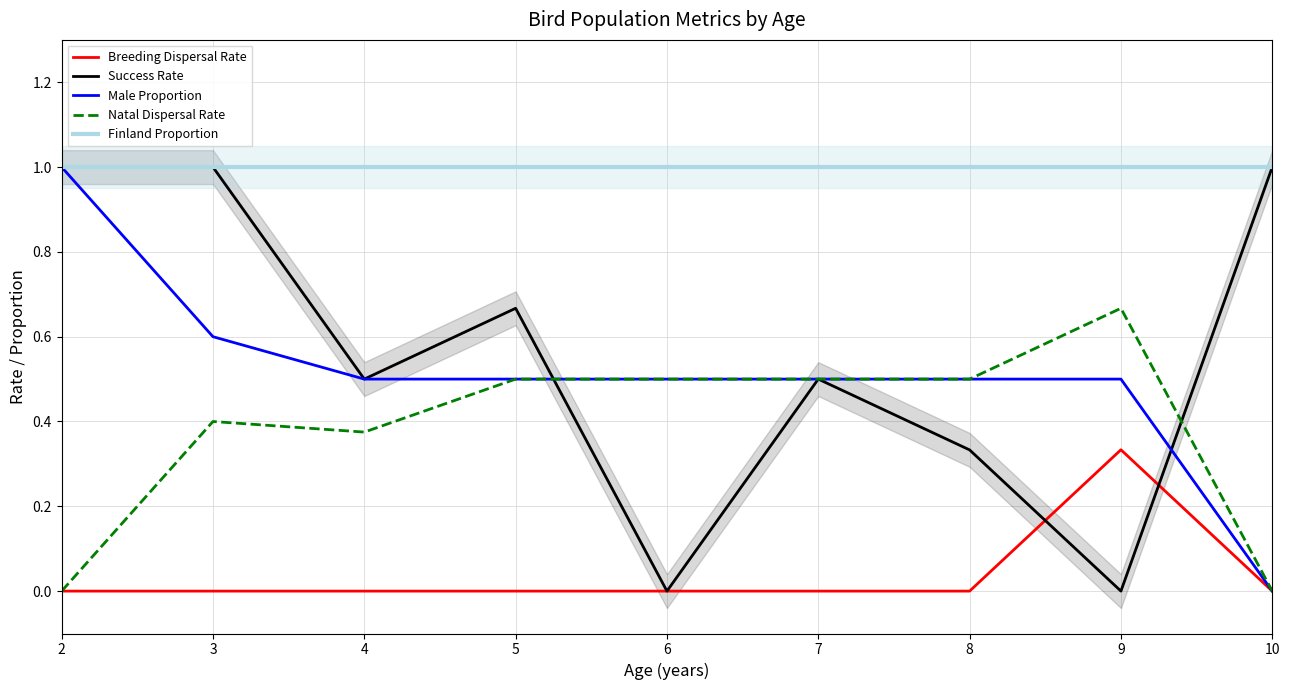

Which category has the lowest value across all series?

2